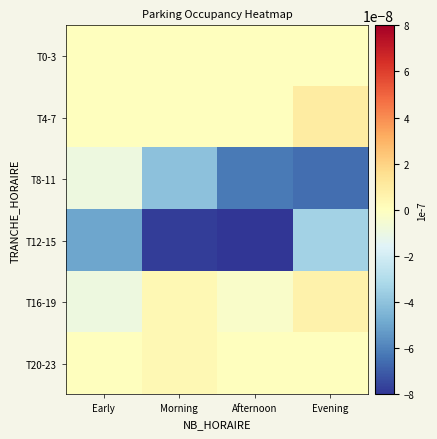

Between Afternoon and Early, which is larger?

Afternoon